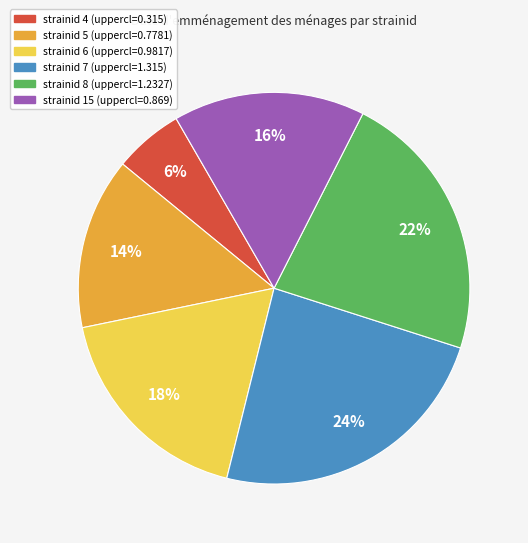

To the nearest percent, what is the average slice percentage?

17%